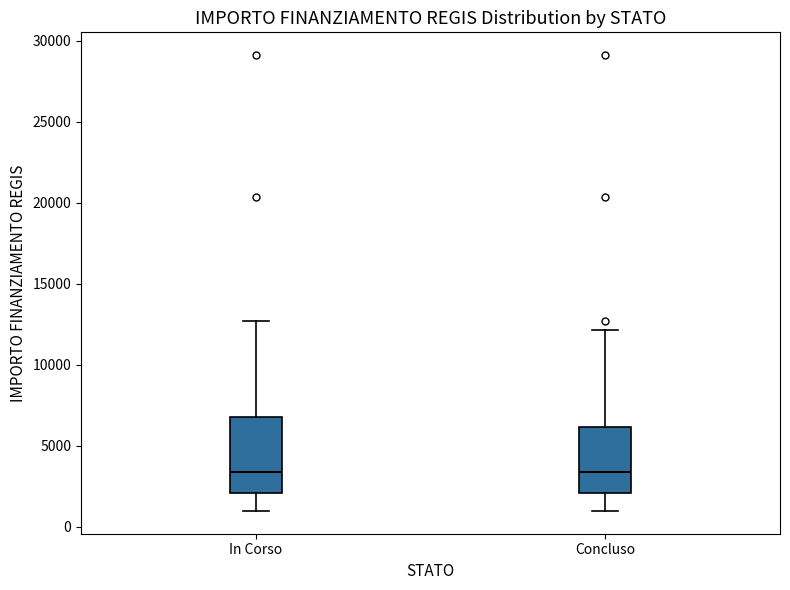

Where does the median line of the box for In Corso sit on the y-axis? The values are not printed on the chart, so give them approximately, as read against the axis.

3500